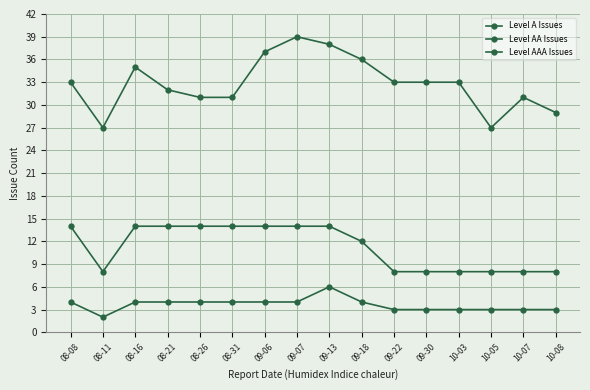

Is it true that Level AA Issues equals 4 at 09-18?

True